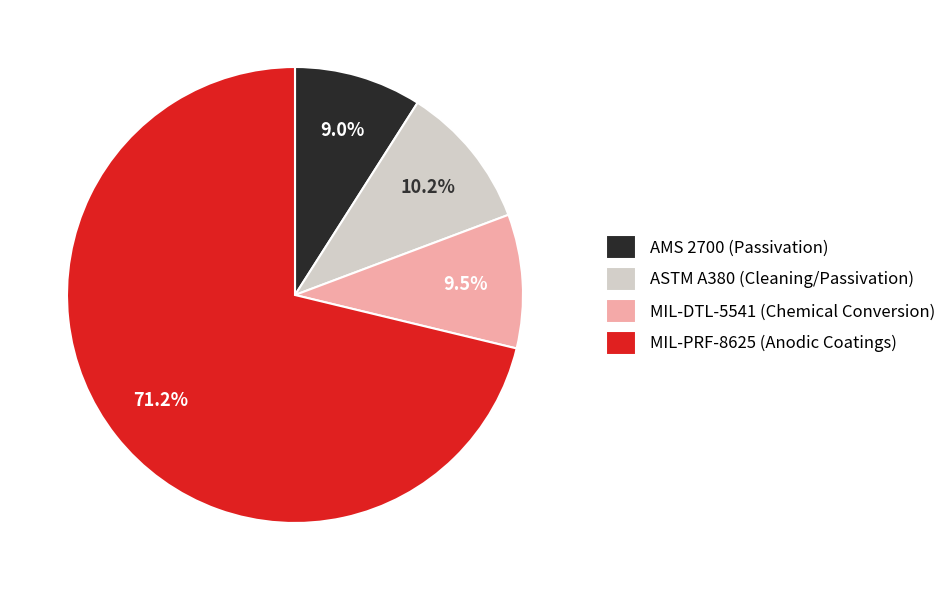

Combined, do MIL-PRF-8625 (Anodic Coatings) and ASTM A380 (Cleaning/Passivation) account for over 50%?

Yes